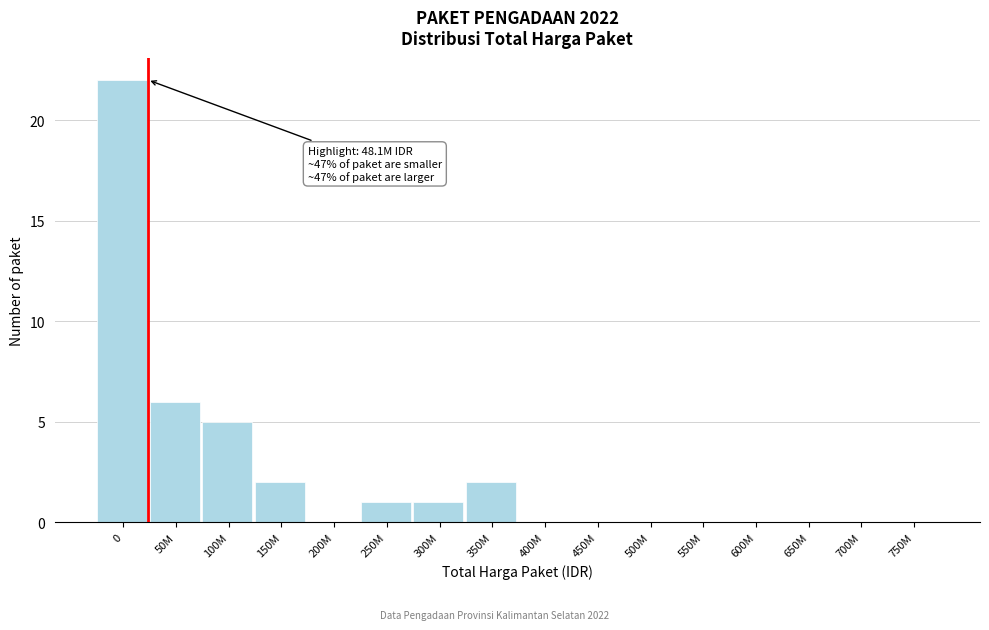

Reading left to right, list all the values displayed in this chart.

0=22	50M=6	100M=5	150M=2	200M=0	250M=1	300M=1	350M=2	400M=0	450M=0	500M=0	550M=0	600M=0	650M=0	700M=0	750M=0